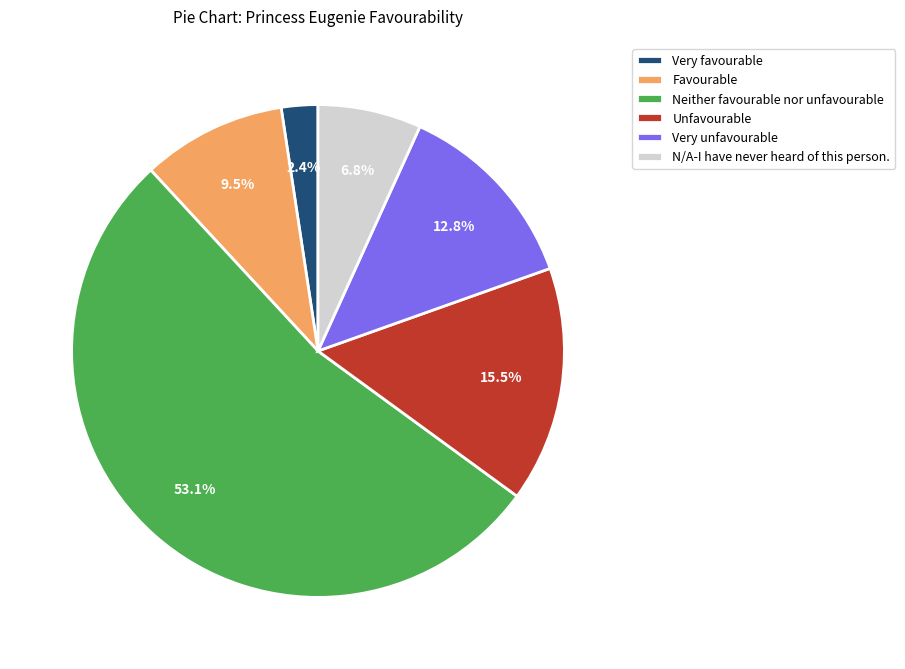

What percentage is NOT represented by Unfavourable?

84.5%